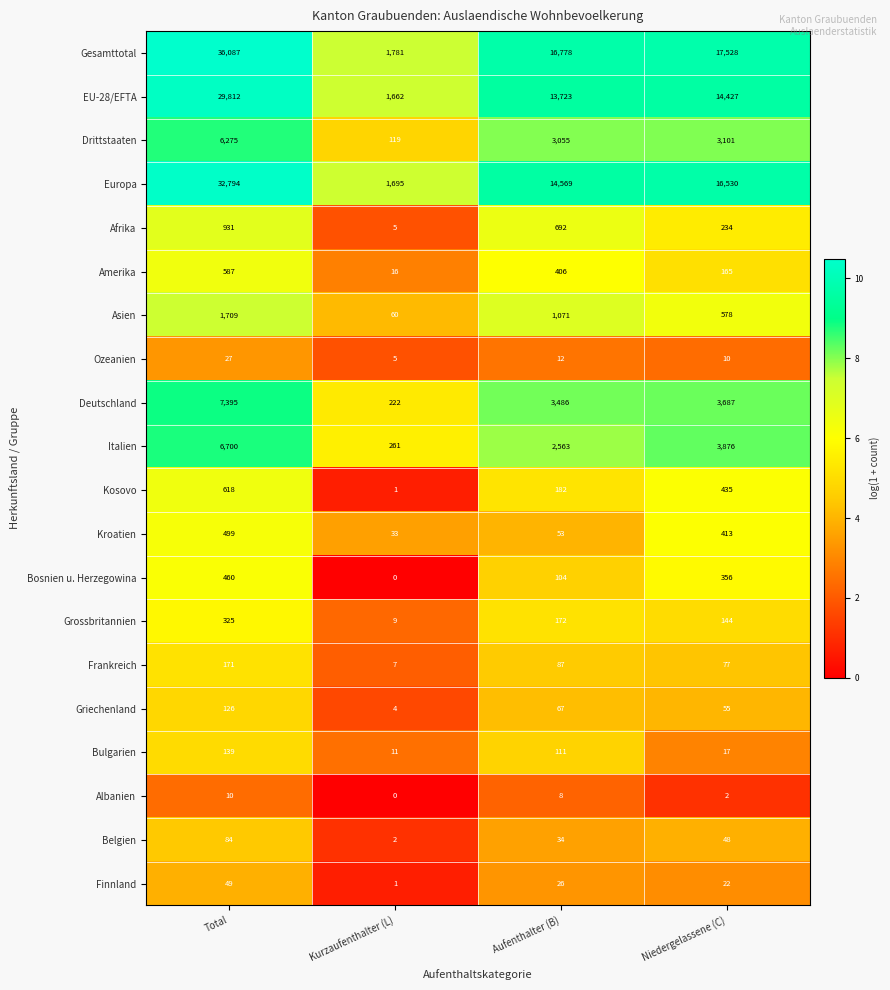

Rank the series by their maximum value, from lowest to highest.

Albanien, Ozeanien, Finnland, Belgien, Griechenland, Bulgarien, Frankreich, Grossbritannien, Bosnien u. Herzegowina, Kroatien, Amerika, Kosovo, Afrika, Asien, Drittstaaten, Italien, Deutschland, EU-28/EFTA, Europa, Gesamttotal